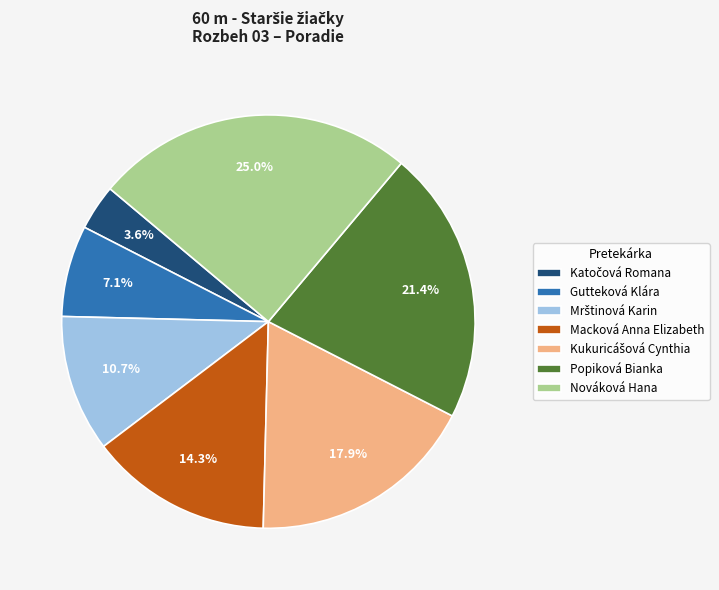

How many segments does this pie chart have?

7